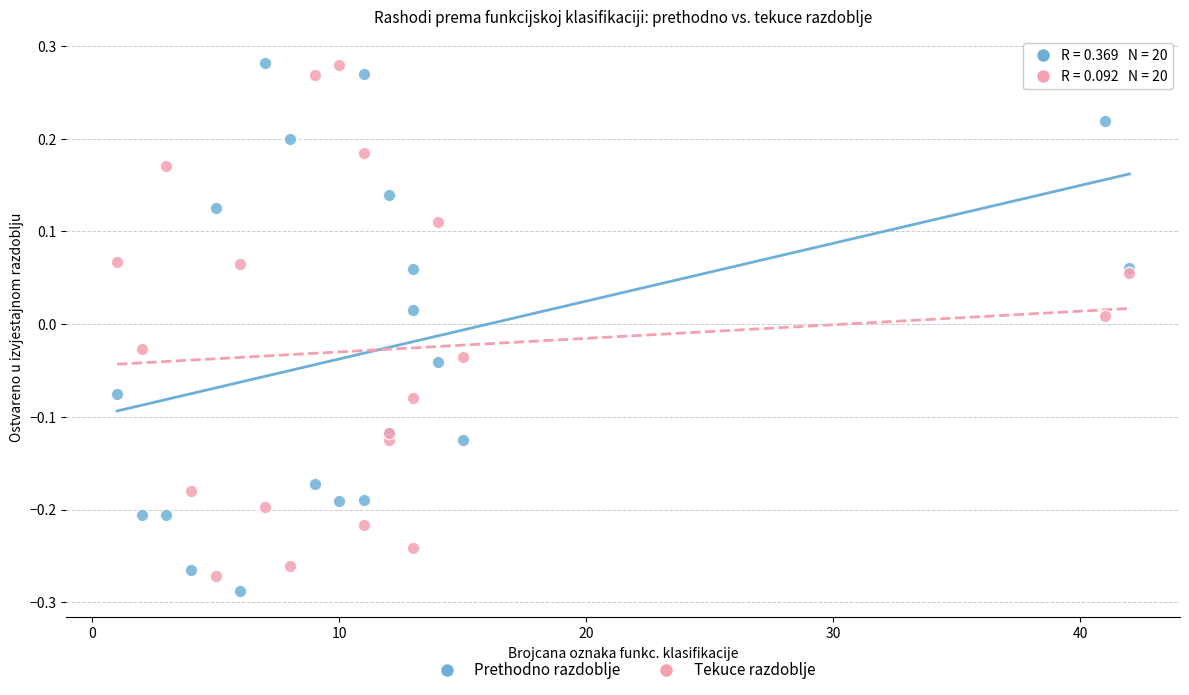

What are all the series names shown in the legend?

Prethodno razdoblje, Tekuce razdoblje